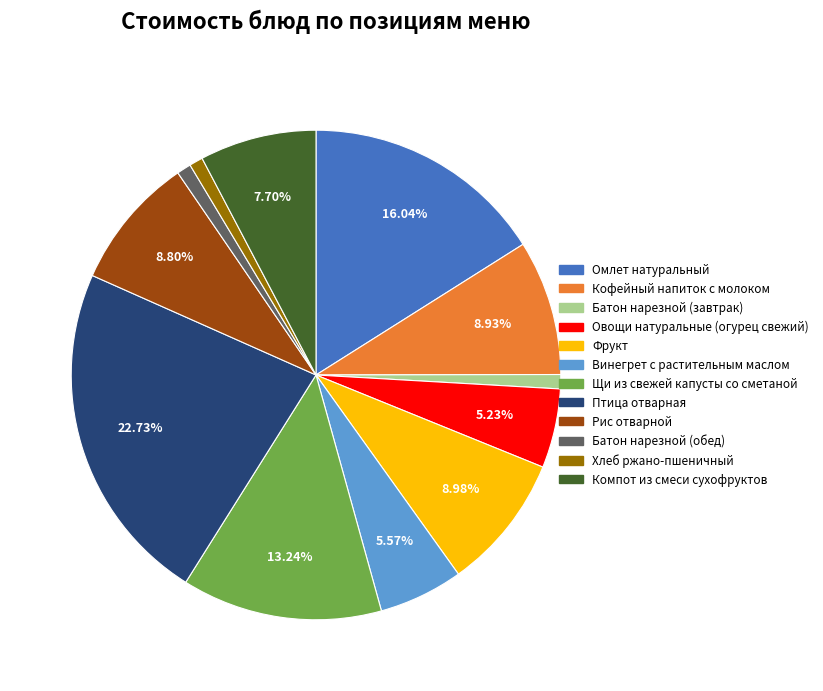

Does Батон нарезной (завтрак) represent more than half of the total?

No